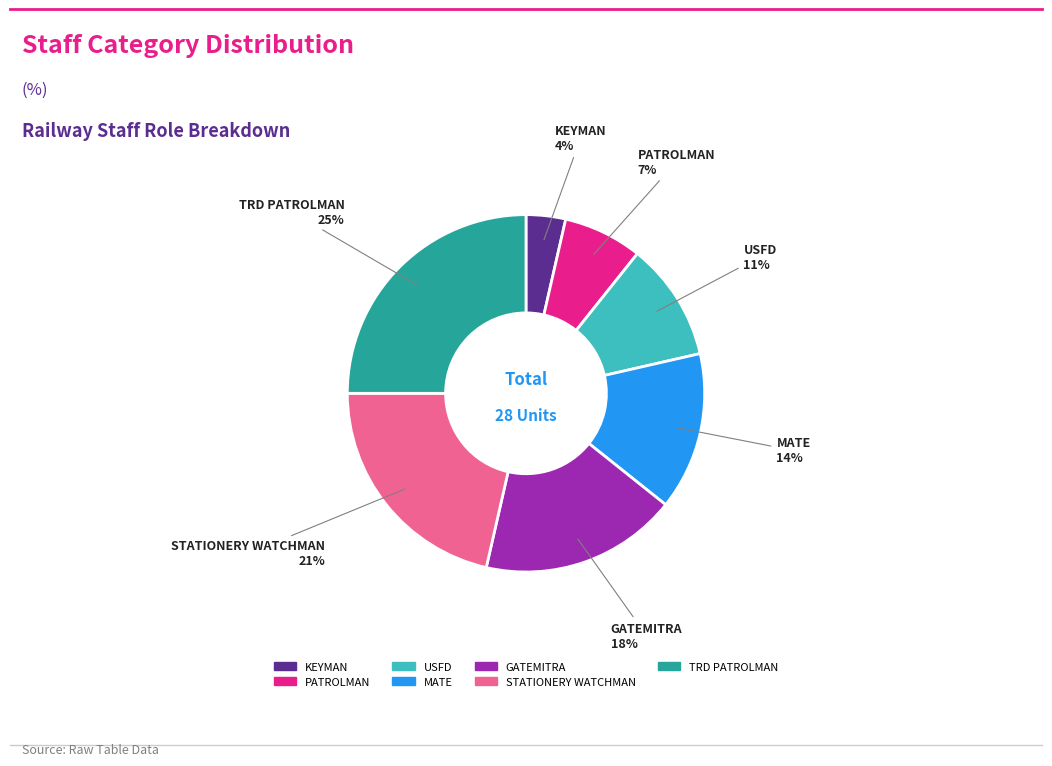

To the nearest percent, what is the average slice percentage?

14%